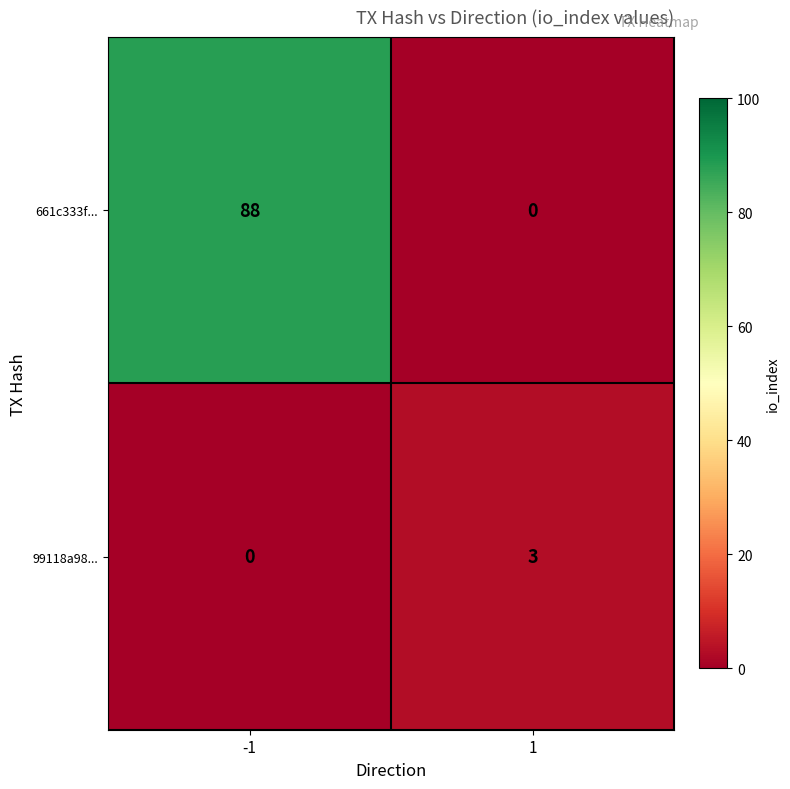

How many series are shown in this chart?

2